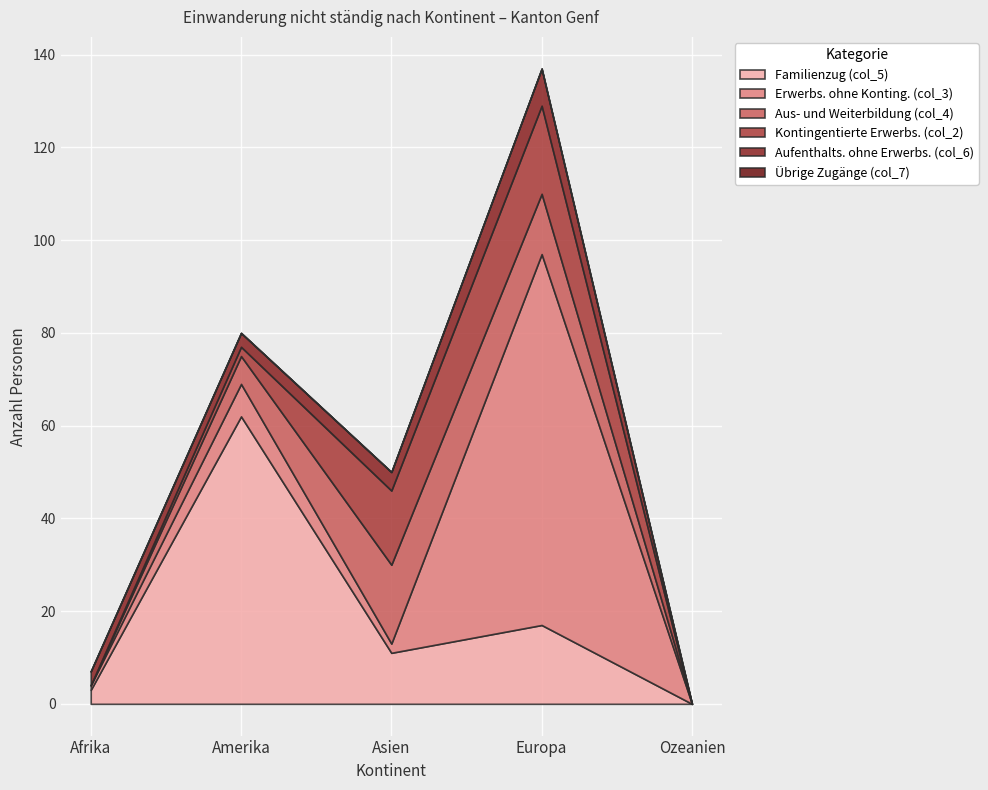

True or false: Familienzug (col_5) and Aufenthalts. ohne Erwerbs. (col_6) cross at least once.

False